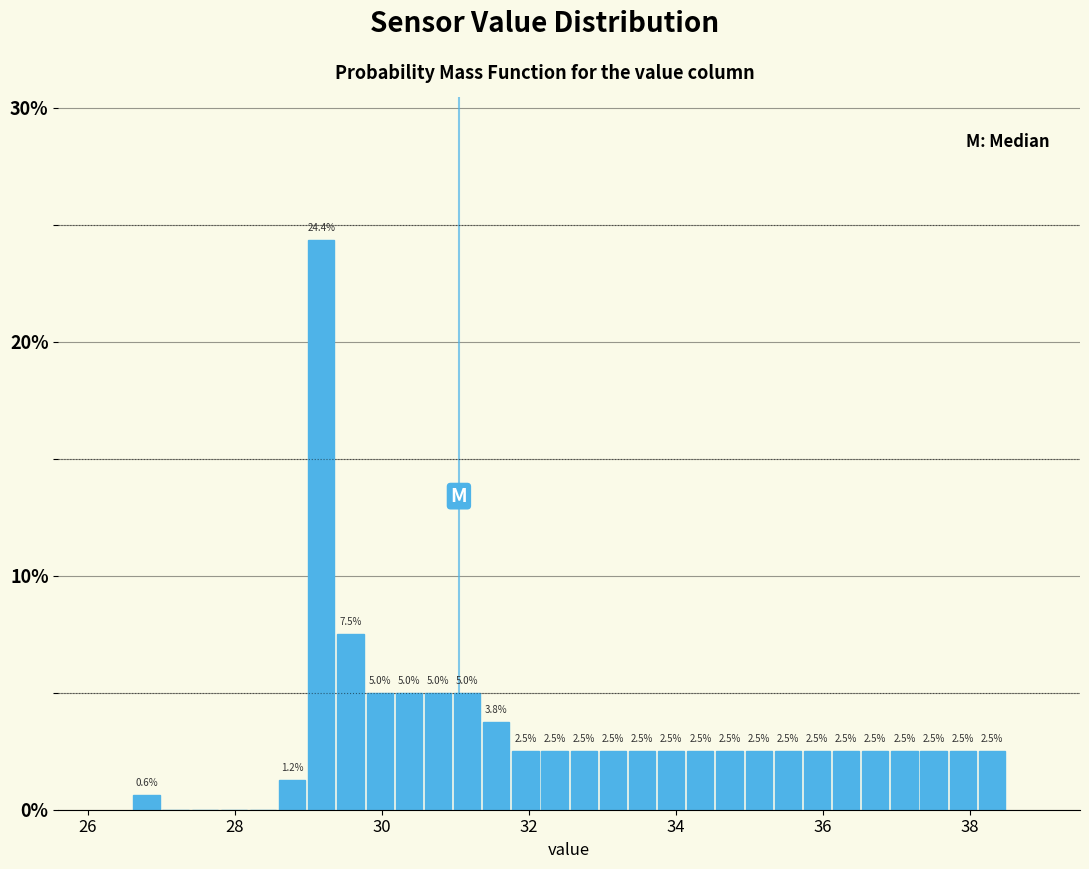

Around what value on the x-axis is the tallest bar? Give the approximate position of its centre, as read against the axis.

29.2